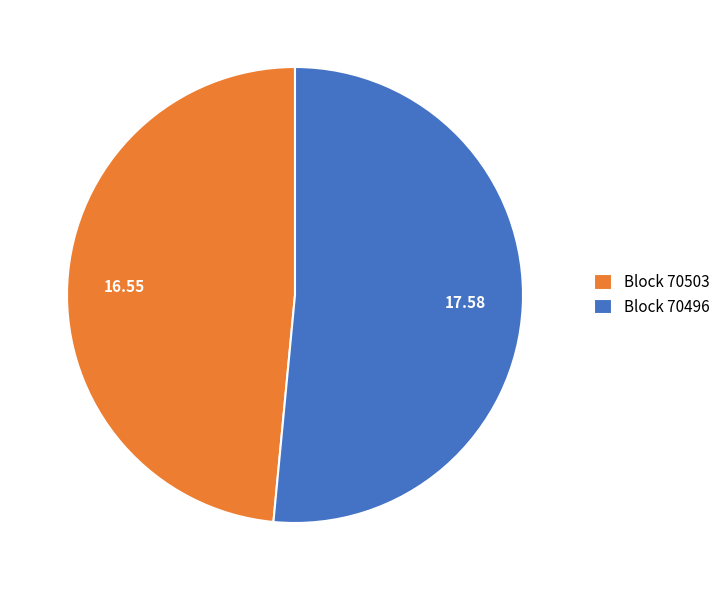

Do Block 70496 and Block 70503 together represent more than half of the pie?

Yes